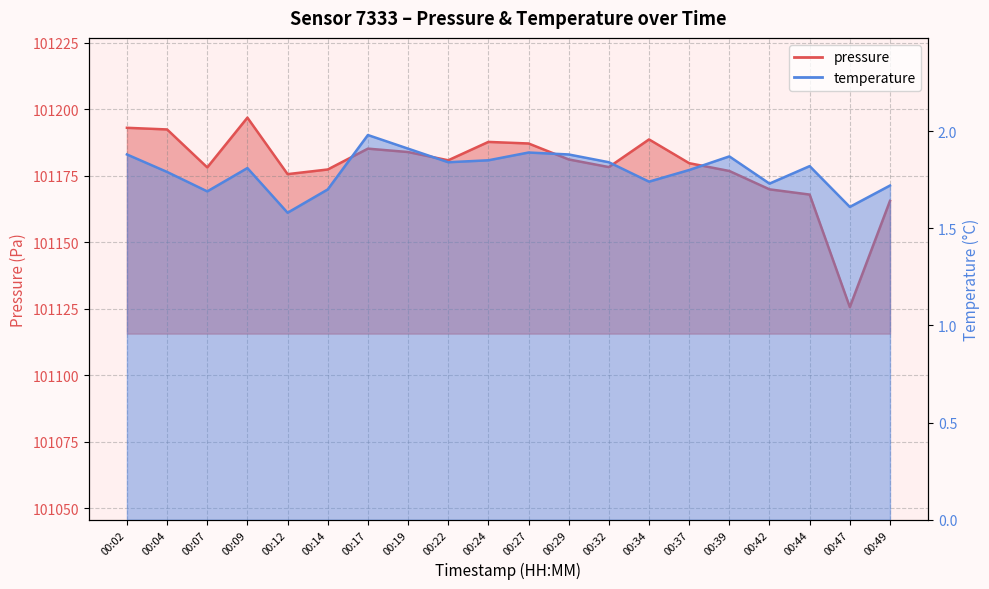

What is the difference between the pressure values at 00:09 and 00:12?

21.2